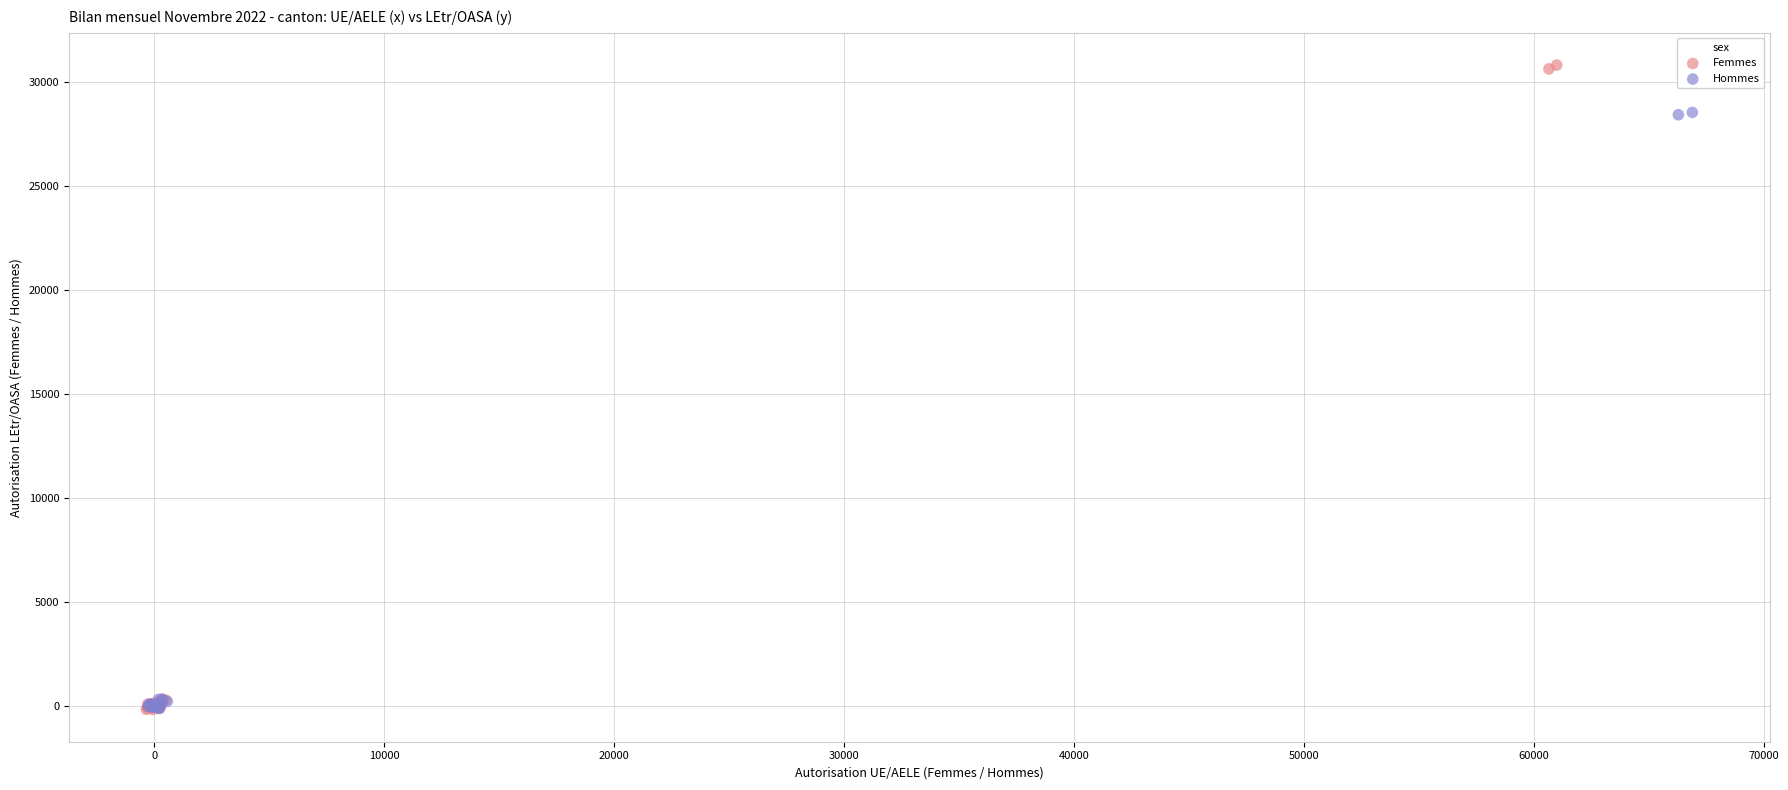

Which series contains the highest Y value?

Femmes